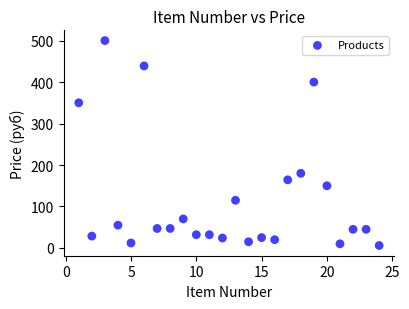

What Y value in the scatter plot is closest to 253?

180.0